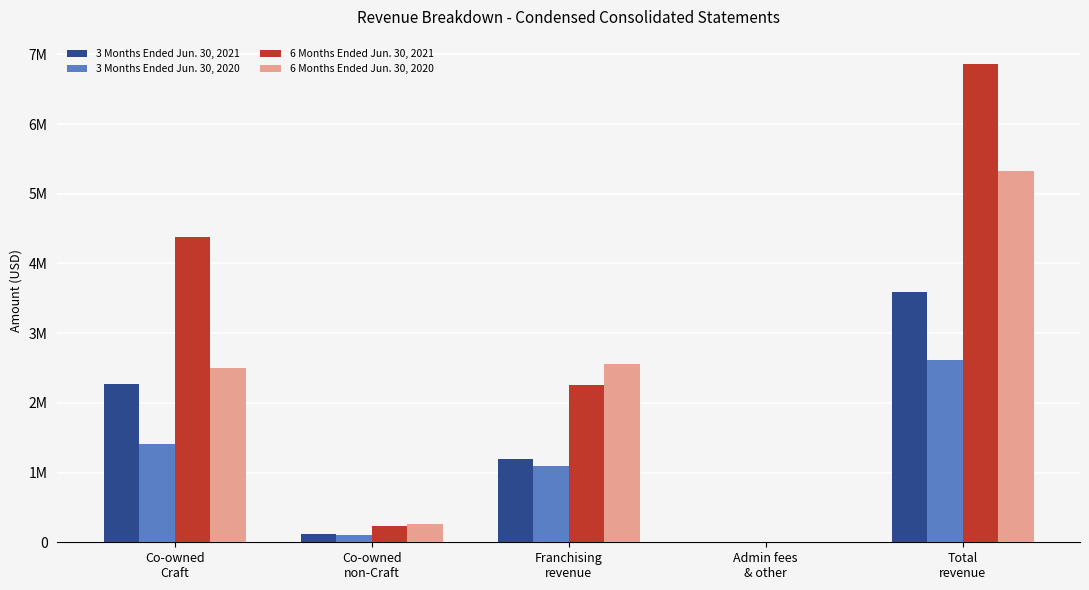

What are all the series names shown in the legend?

3 Months Ended Jun. 30, 2021, 3 Months Ended Jun. 30, 2020, 6 Months Ended Jun. 30, 2021, 6 Months Ended Jun. 30, 2020